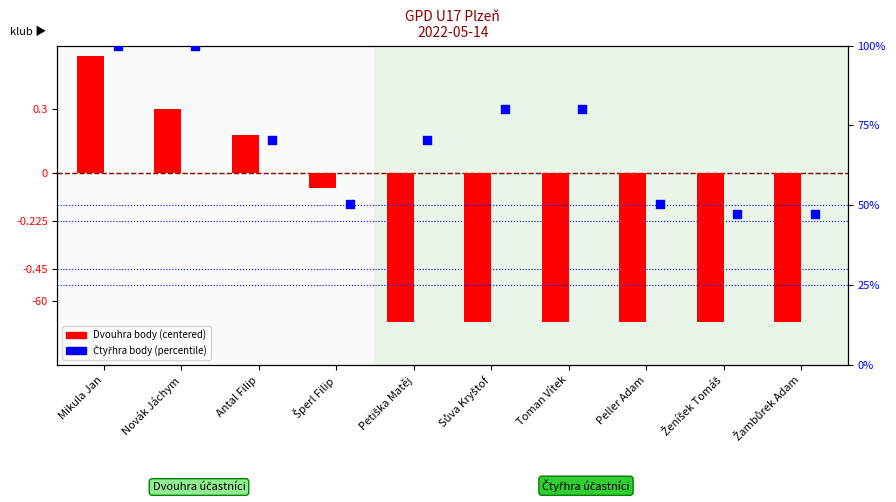

Is the value of Dvouhra body at Peller Adam greater than the value of Čtyřhra body at Mikula Jan?

No